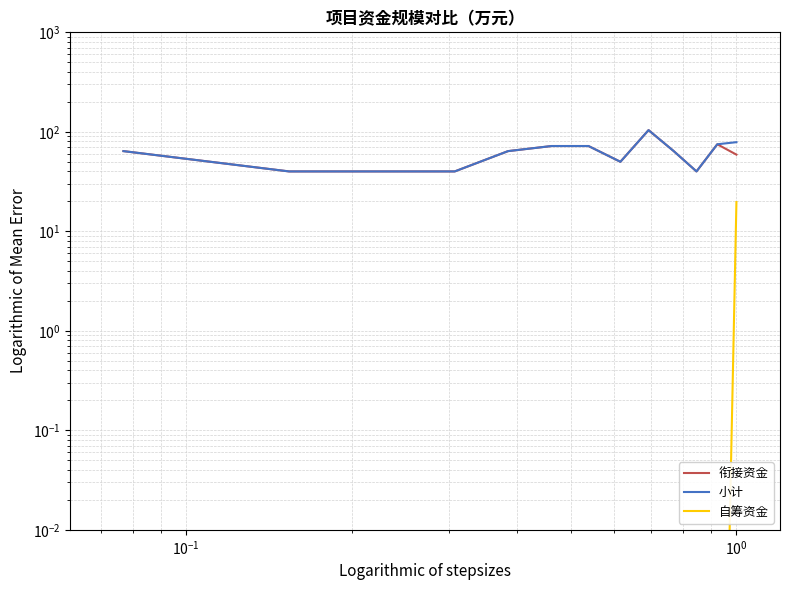

What is the value of the 衔接资金 point at the 3rd from the left?

40.0